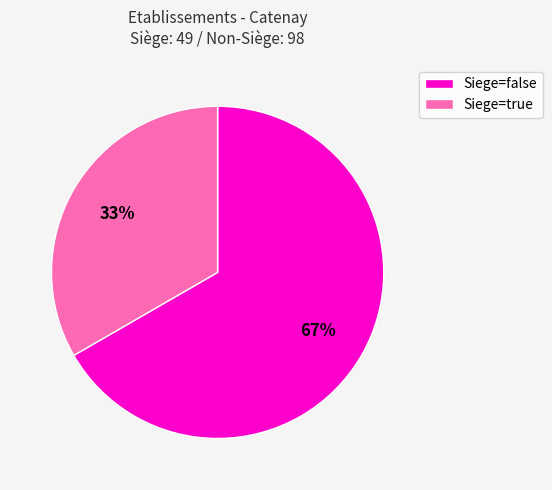

How many segments does this pie chart have?

2